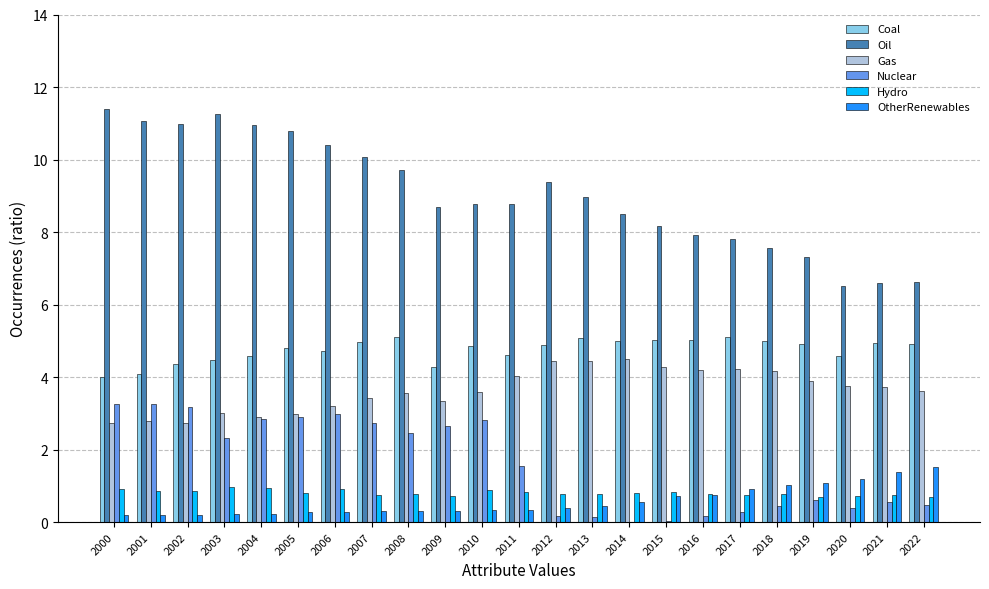

Does the chart contain stacked bars?

No